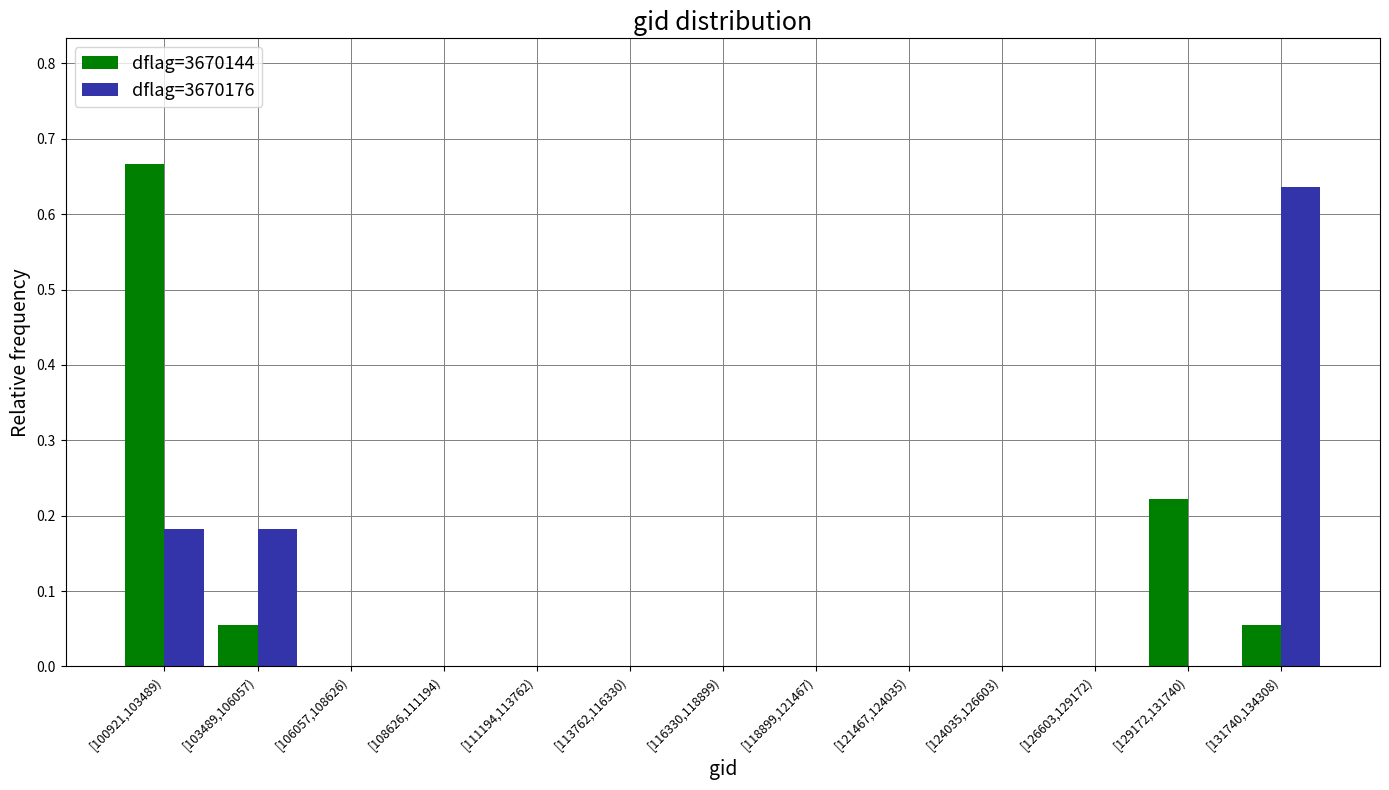

The dflag=3670176 series shows 0.2 at [118899,121467). True or false?

False